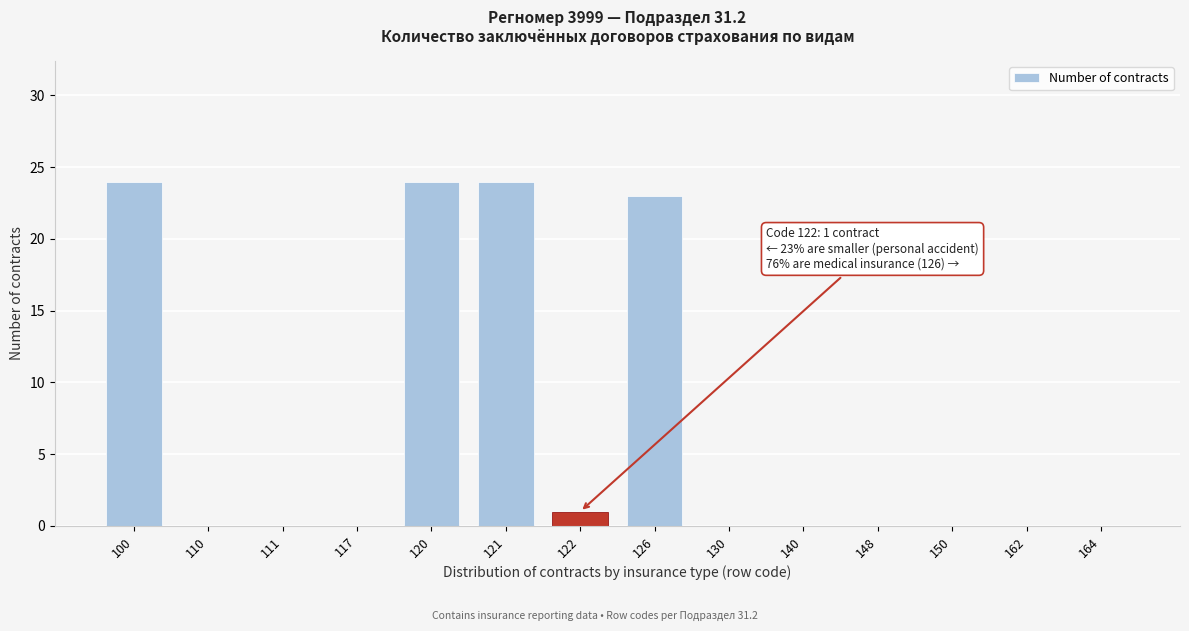

Reading right to left, list all the values displayed in this chart.

164=0	162=0	150=0	148=0	140=0	130=0	126=23	122=1	121=24	120=24	117=0	111=0	110=0	100=24